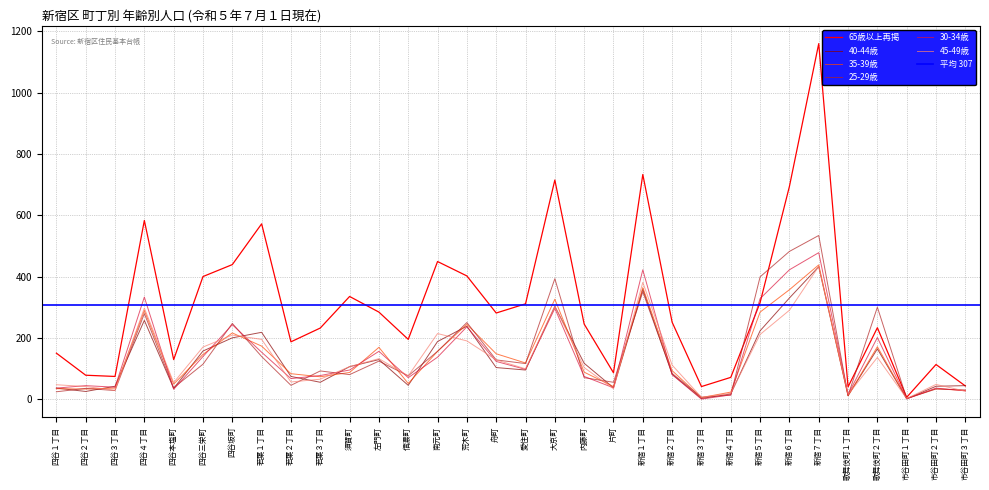

Where is 45-49歳 nearest to the value 217?

南元町